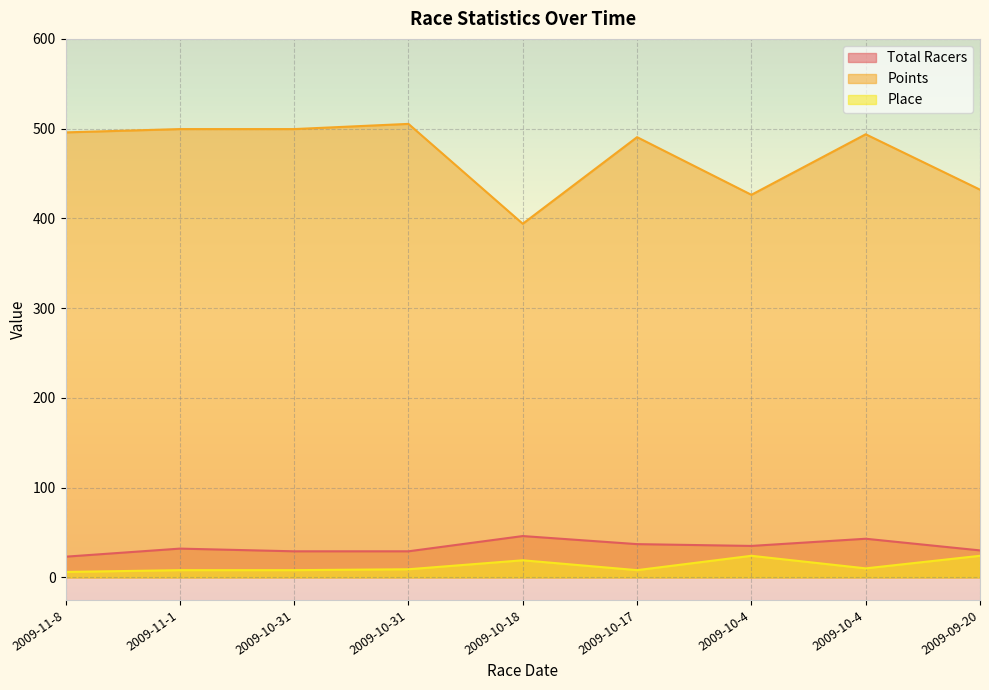

In Points, how many points are lower than both neighbors (excluding endpoints)?

2